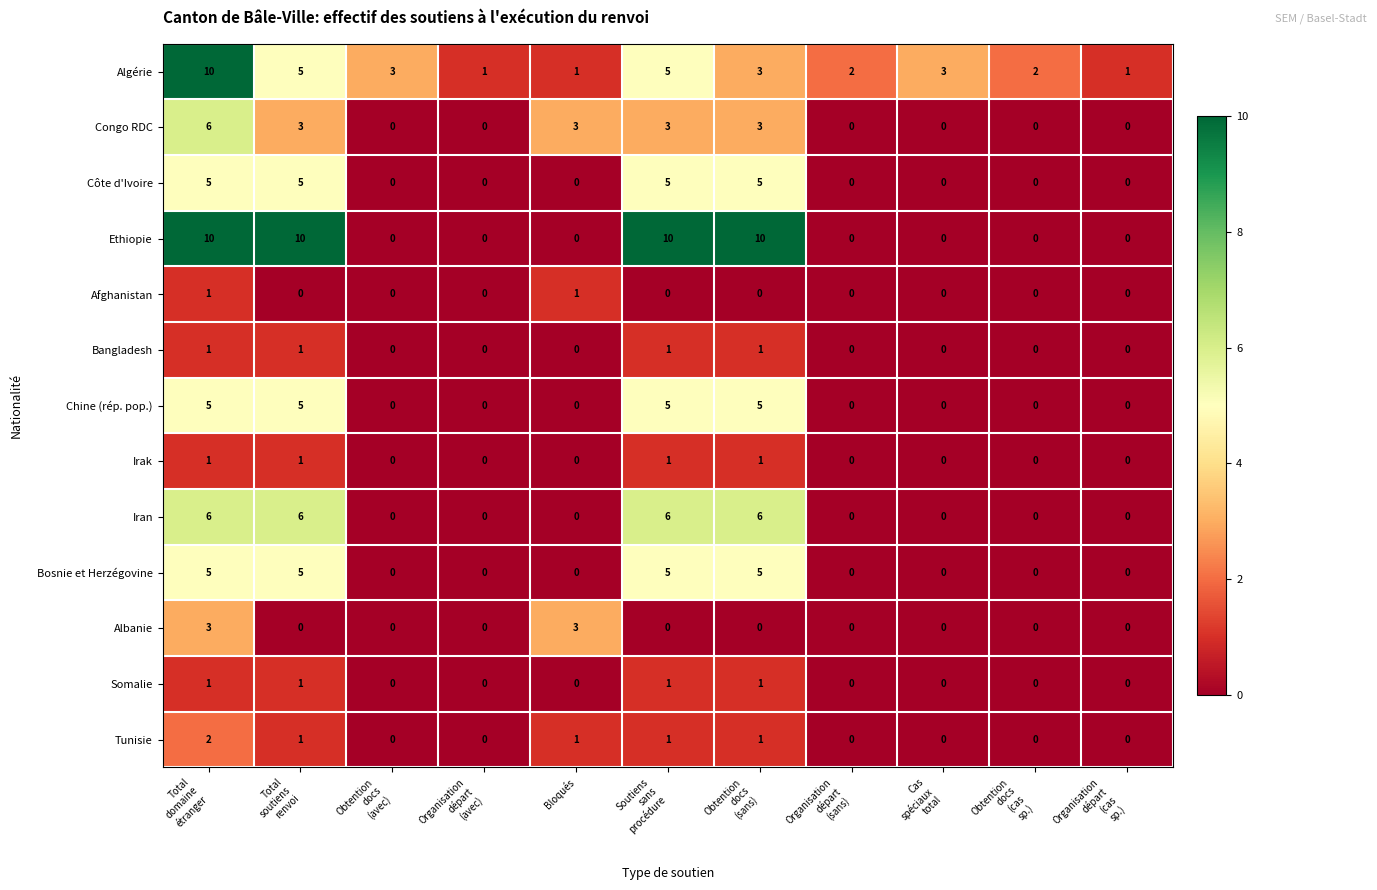

Which series has the widest spread of values?

Ethiopie